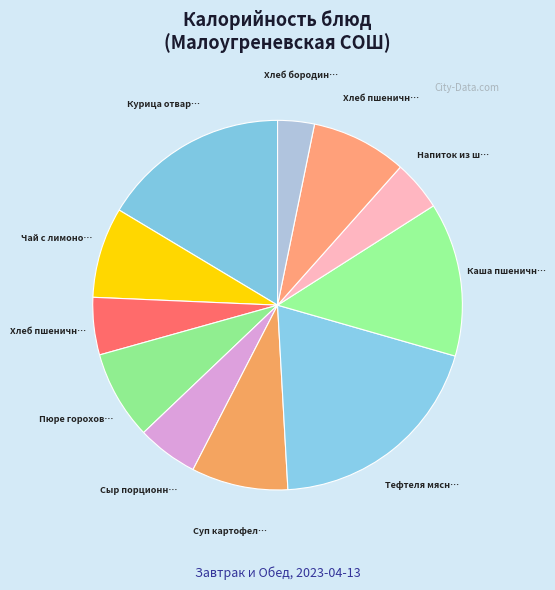

Is there any slice that represents more than half of the pie?

No